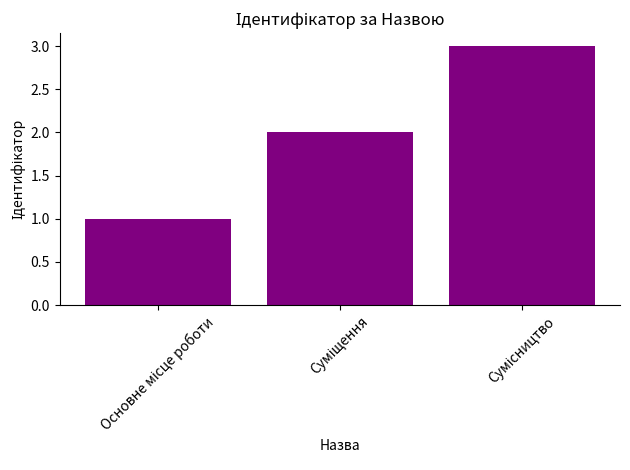

What is the maximum value shown in the chart?

3